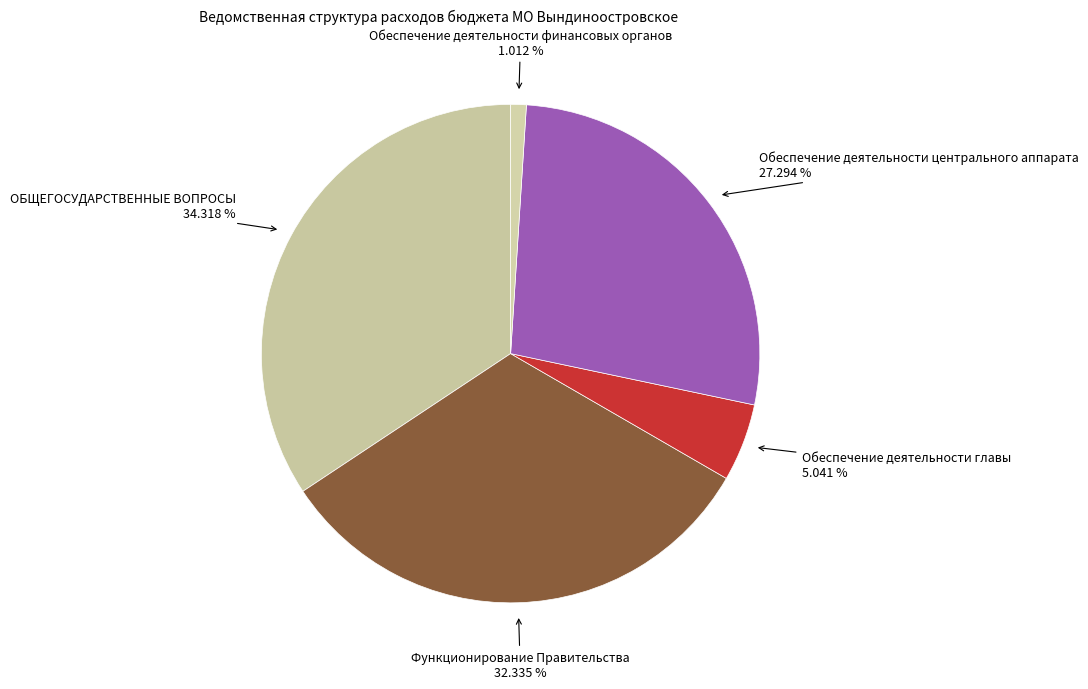

How many slices are in this pie chart?

5